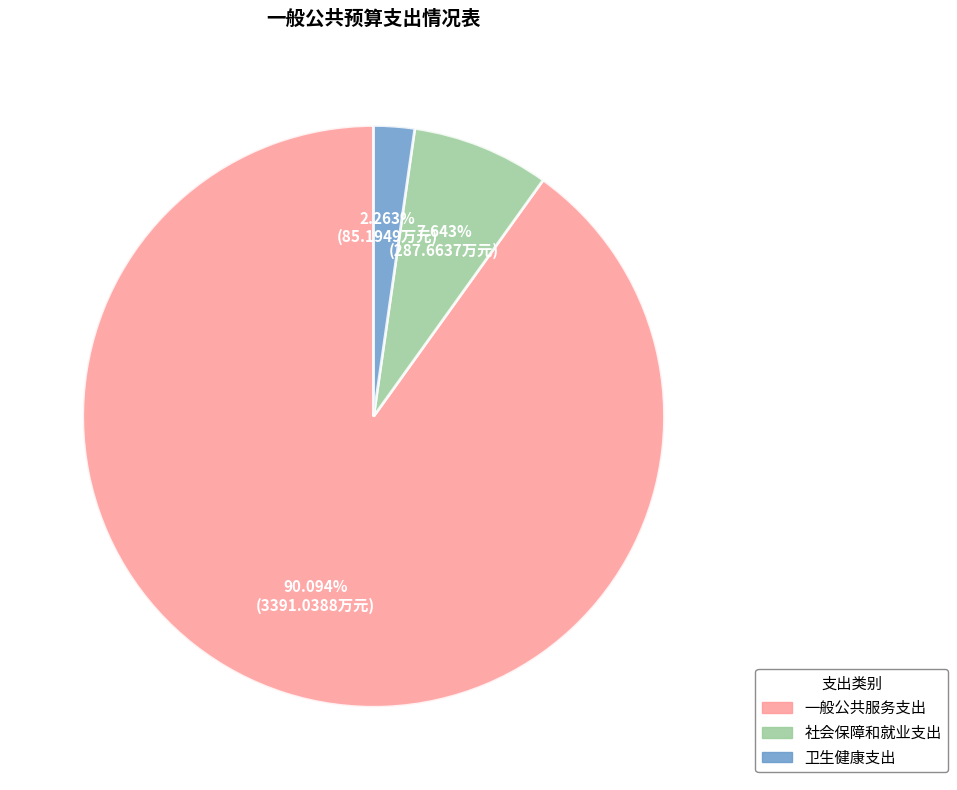

What percentage do 一般公共服务支出 and 社会保障和就业支出 together represent?

97.7%